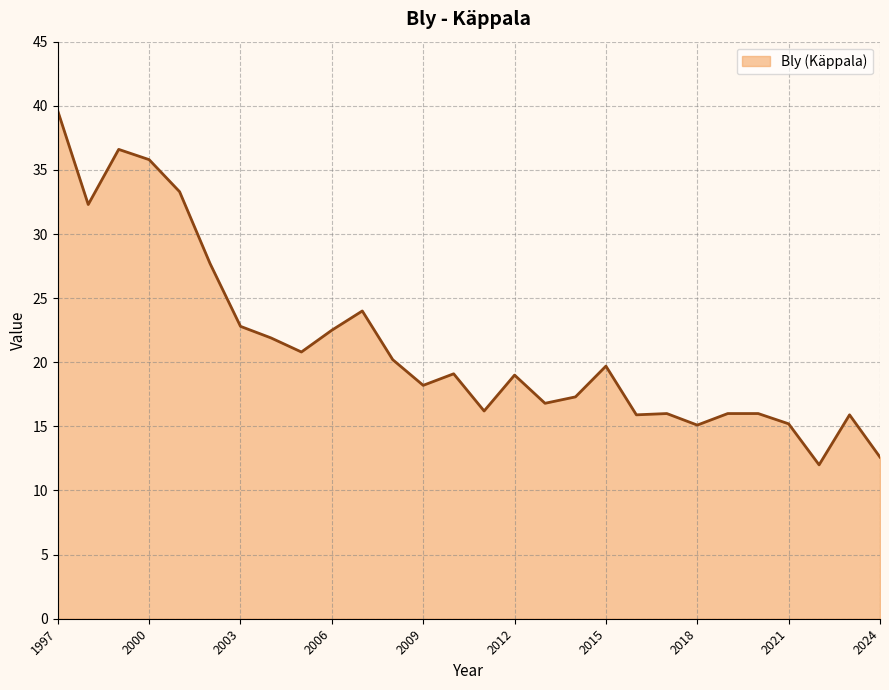

Does the chart have visible grid lines?

Yes